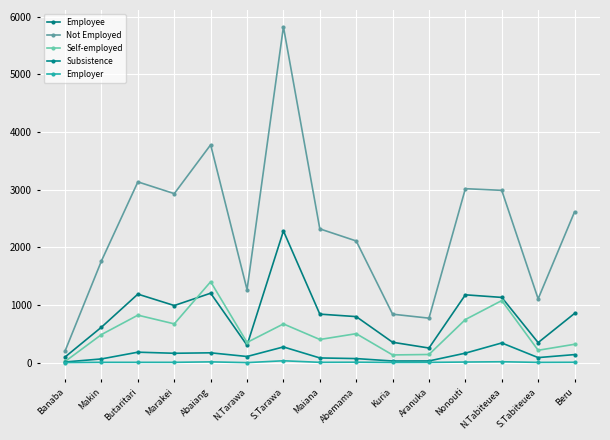

Is the value of Subsistence at N.Tabiteuea greater than the value of Employee at S.Tabiteuea?

No